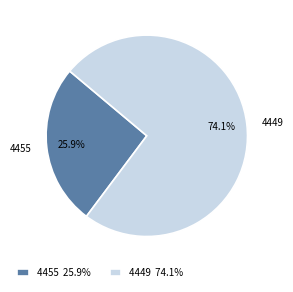

To the nearest percent, what is the average slice percentage?

50%